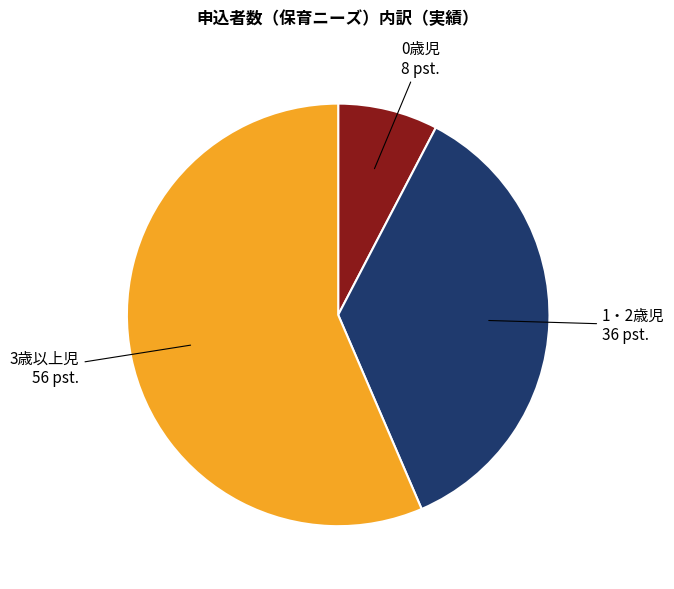

Is the sum of 1・2歳児 and 3歳以上児 greater than half?

Yes